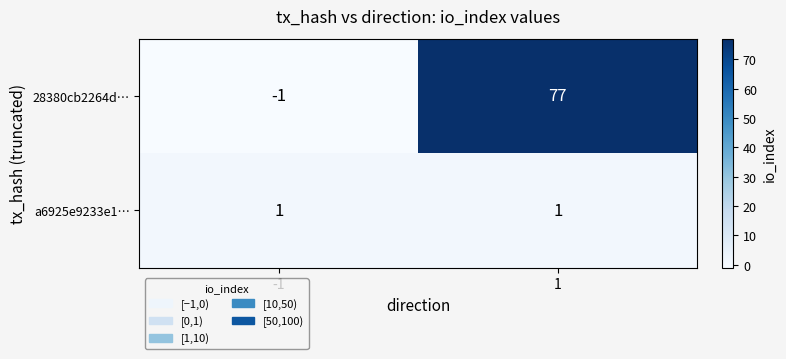

At how many categories does at least one series exceed 19?

1